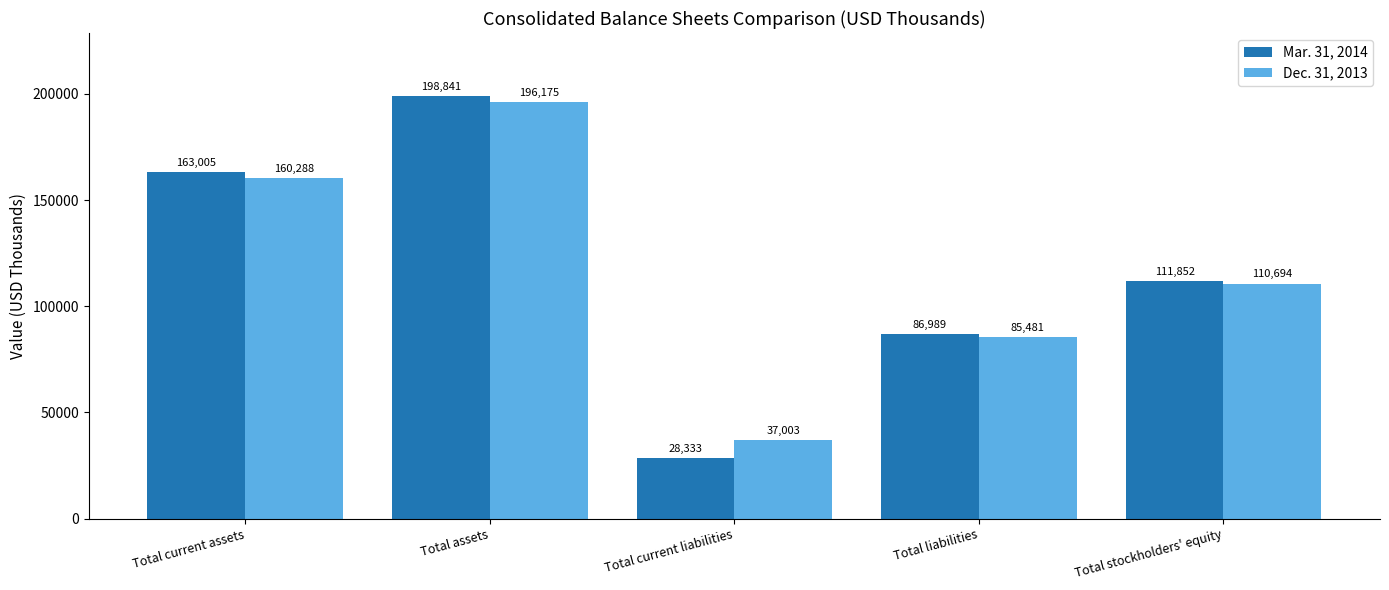

Reading left to right, transcribe all the data shown in this chart.

Mar. 31, 2014: Total current assets=163005	Total assets=198841	Total current liabilities=28333	Total liabilities=86989	Total stockholders' equity=111852
Dec. 31, 2013: Total current assets=160288	Total assets=196175	Total current liabilities=37003	Total liabilities=85481	Total stockholders' equity=110694